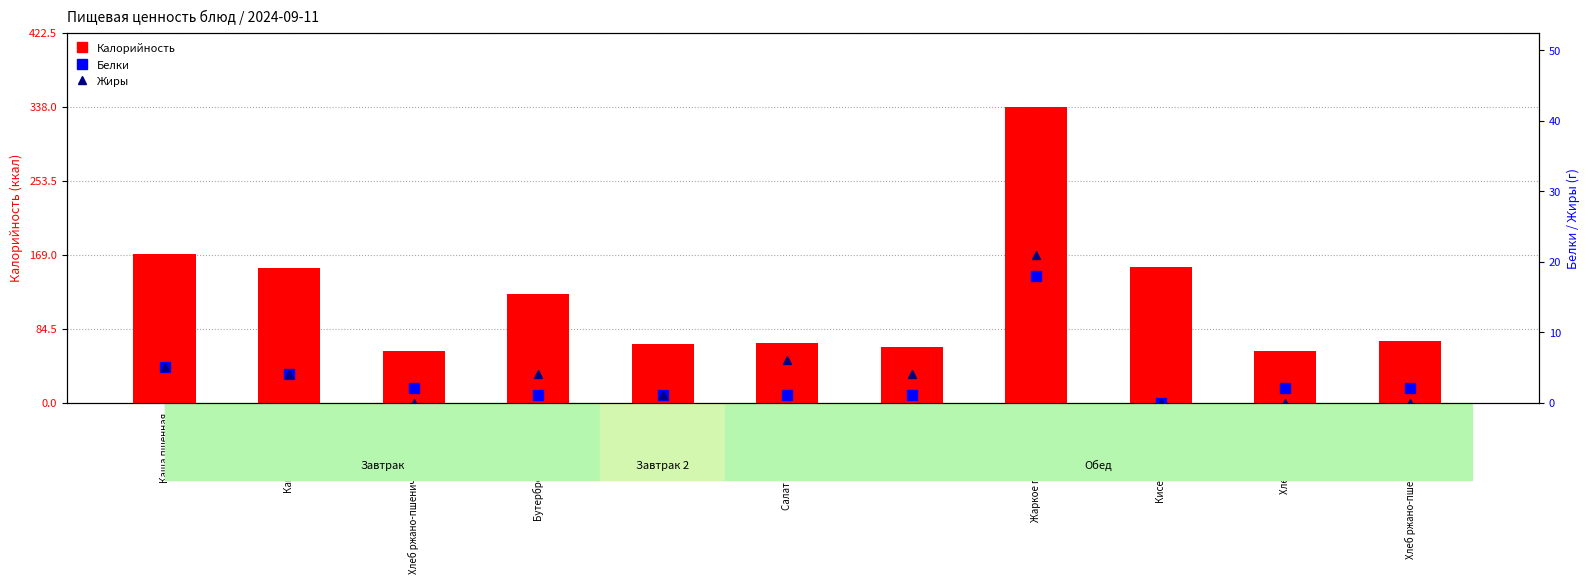

What is the spread (max minus min) of values at Свекольник?

62